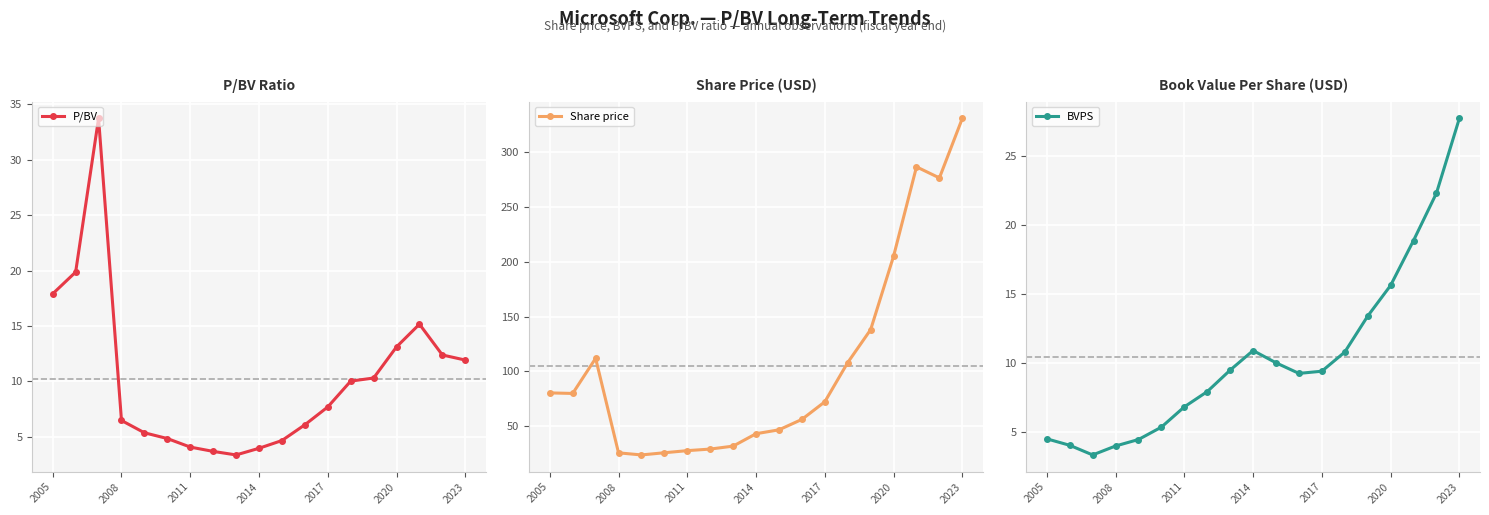

At which label is P/BV closest to 18?

2005